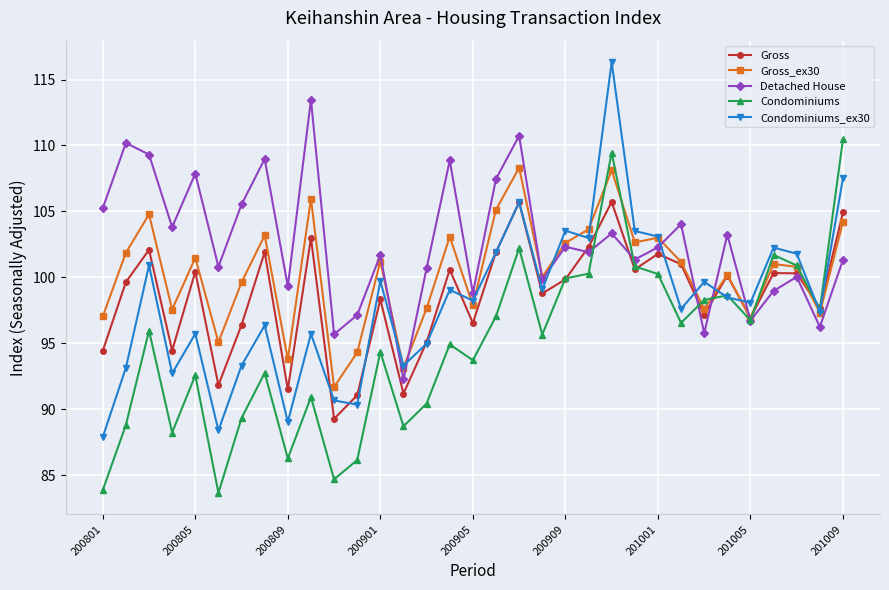

What are all the series names shown in the legend?

Gross, Gross_ex30, Detached House, Condominiums, Condominiums_ex30